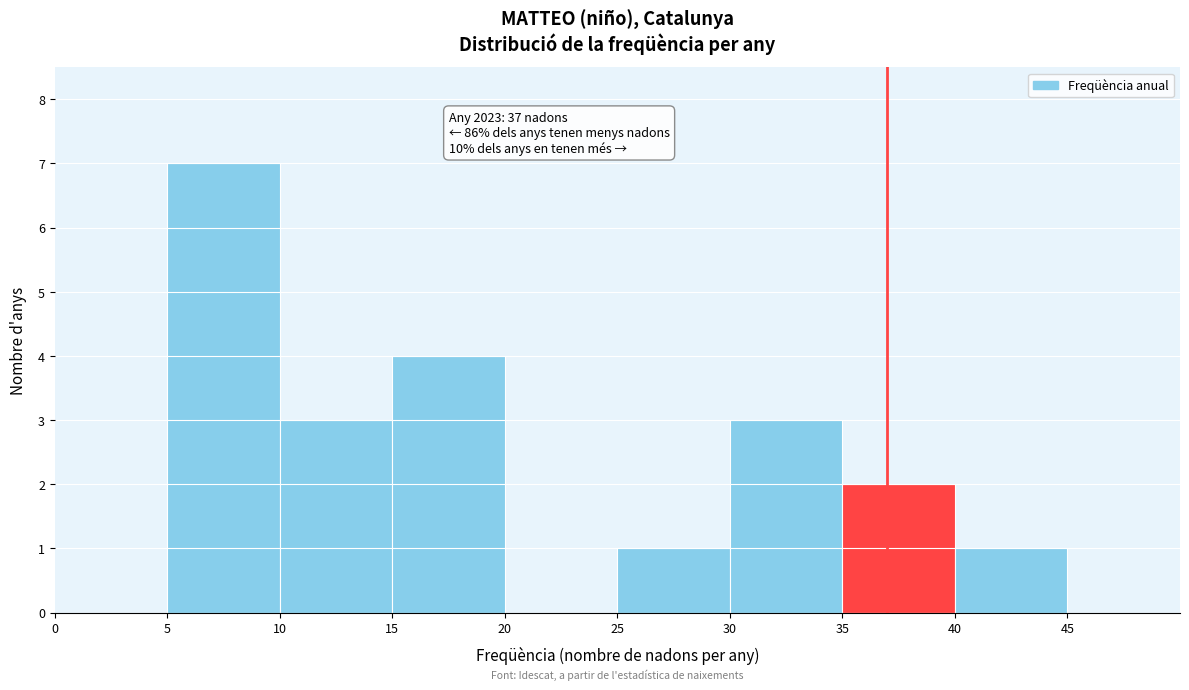

Which range on the x-axis has the tallest bar?

5 to 10